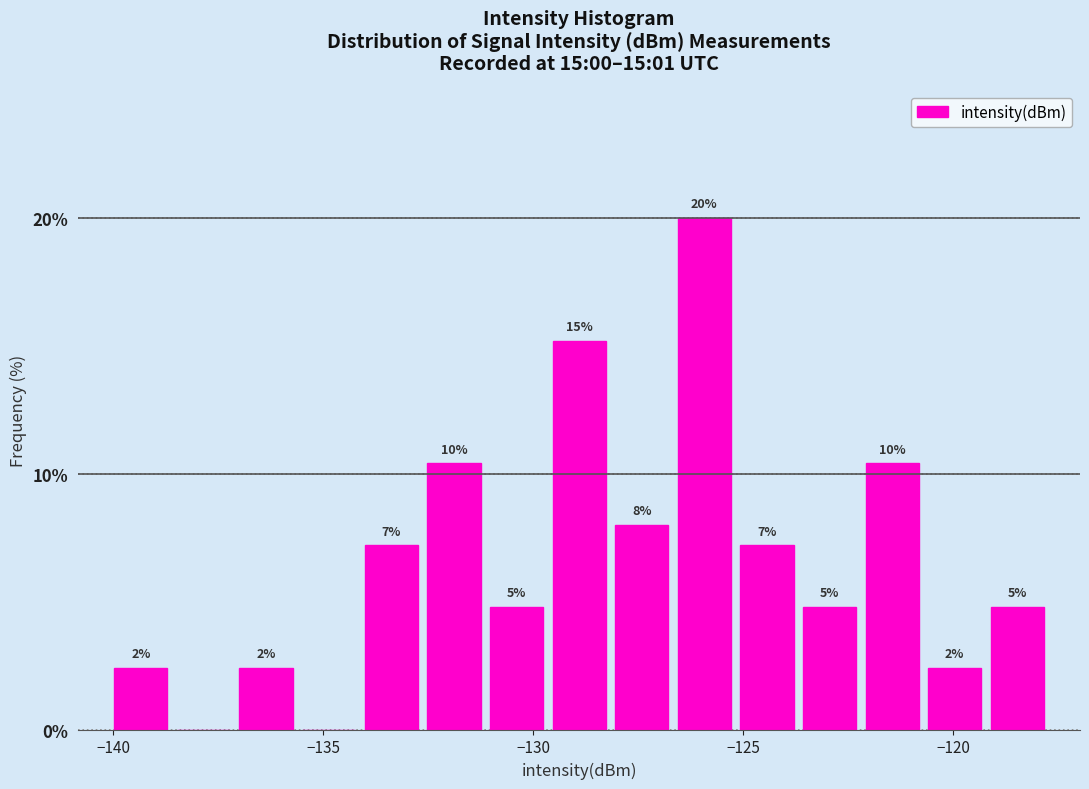

Read against the x-axis, roughly where is the centre of the tallest bar?

-126.0